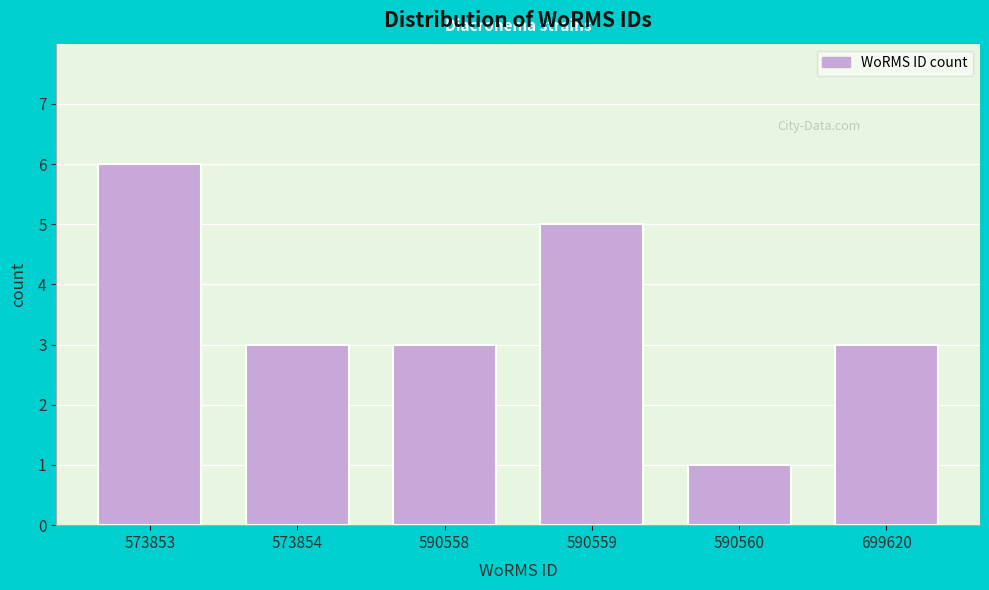

Reading right to left, list all the values displayed in this chart.

3	1	5	3	3	6